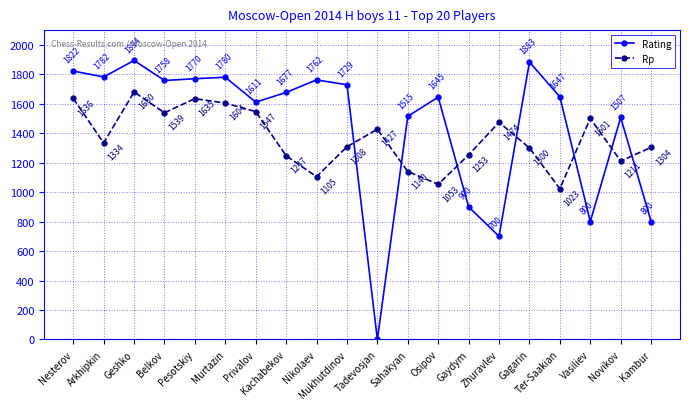

How many series are shown in this chart?

2